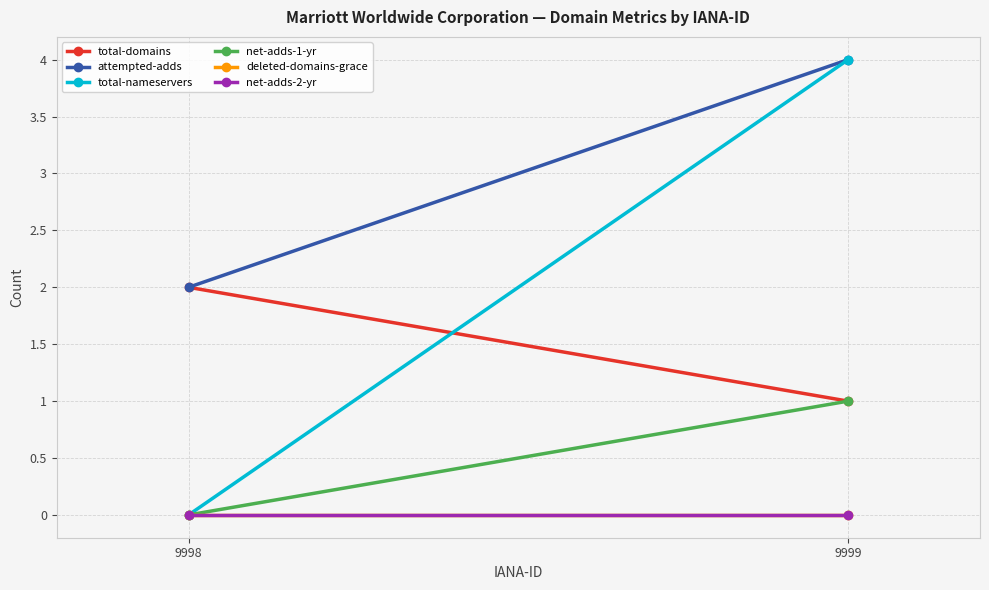

At how many categories does at least one series exceed 2?

1